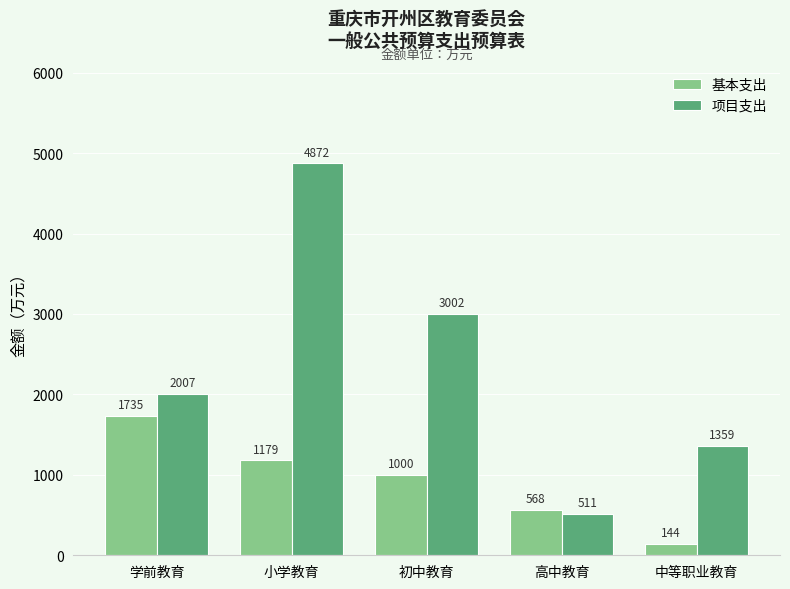

At which label is 项目支出 closest to 2691?

初中教育